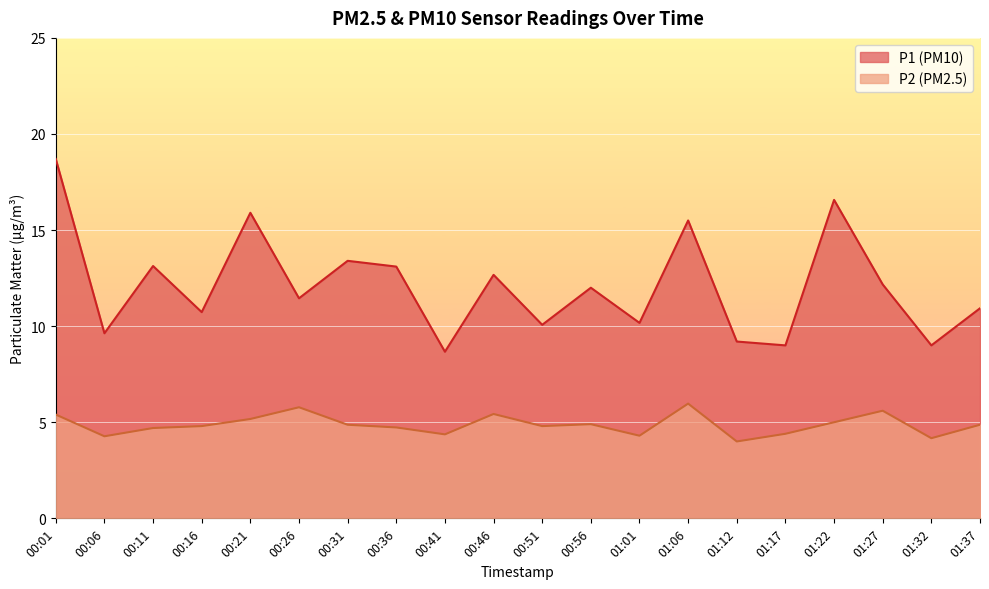

True or false: P1 and P2 intersect in this chart.

False